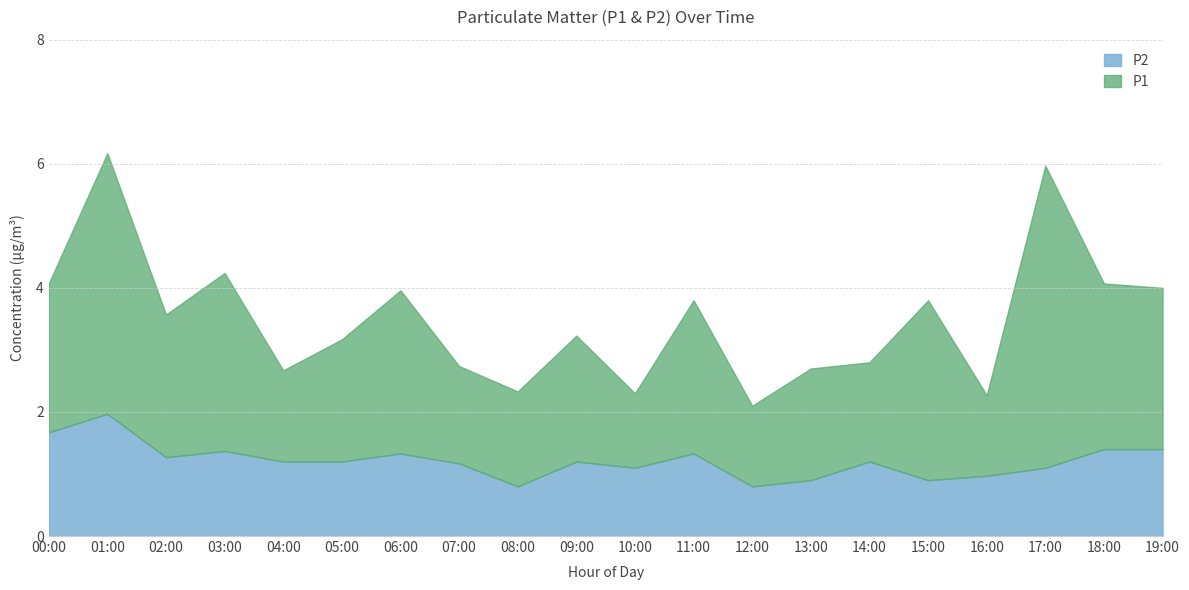

What is the lowest value of the P2 series?

0.8